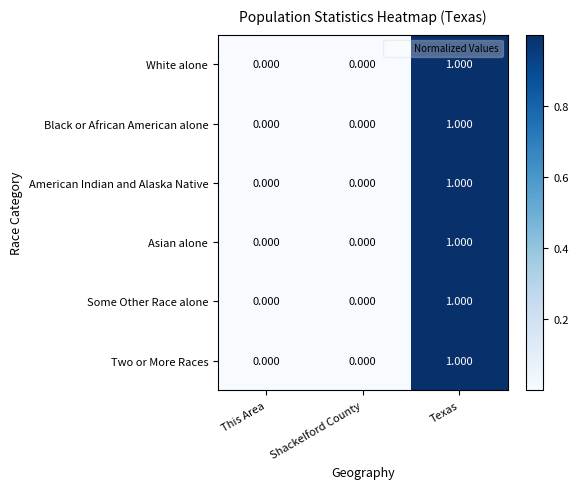

At which category is the sum across all series the highest?

Texas